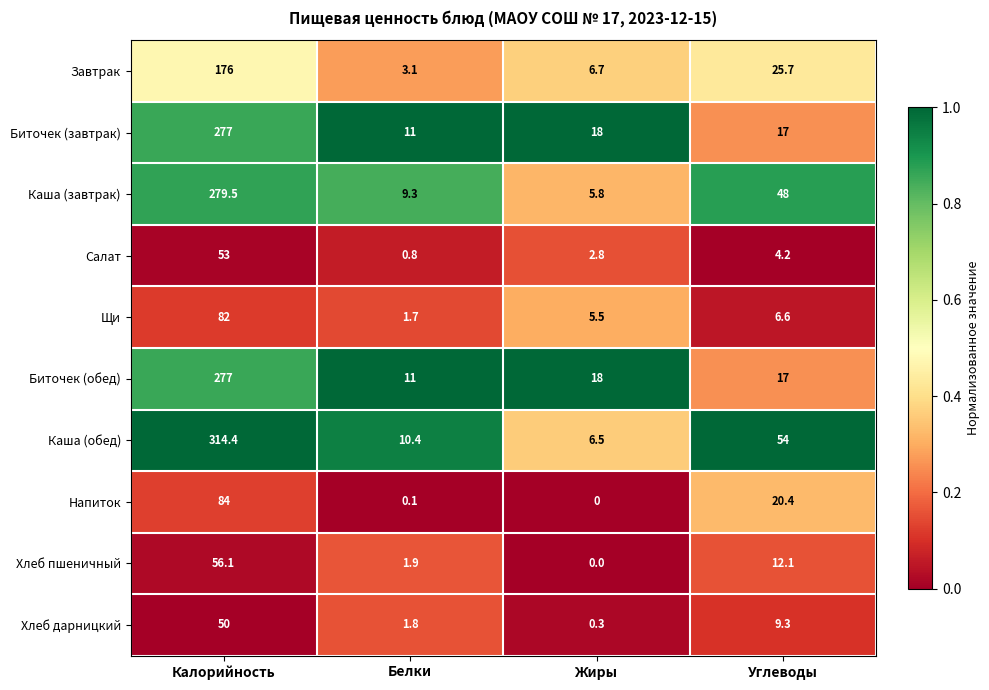

Which series has the largest total across all categories?

Каша (обед)